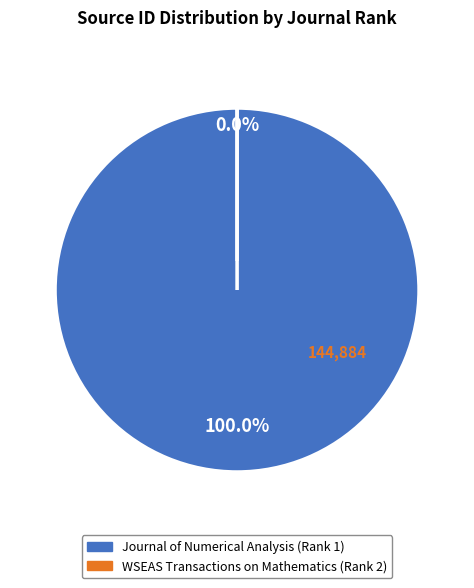

To the nearest percent, what is the average slice percentage?

50%